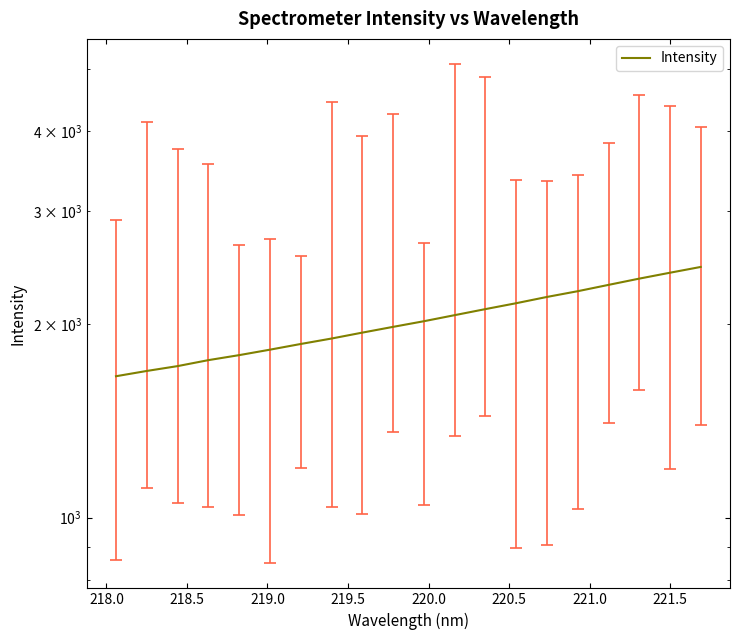

How many lines are shown in the chart?

1